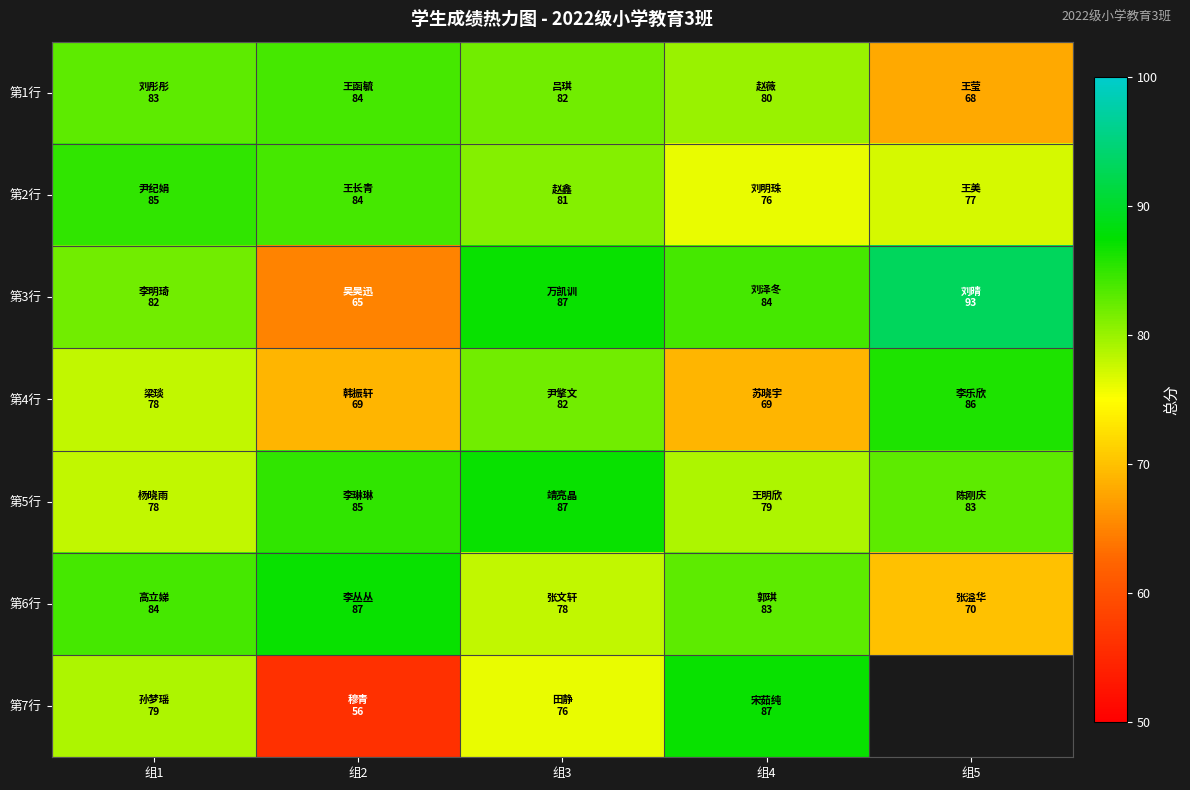

The value of 第4行 at 组4 is 39.4. True or false?

False